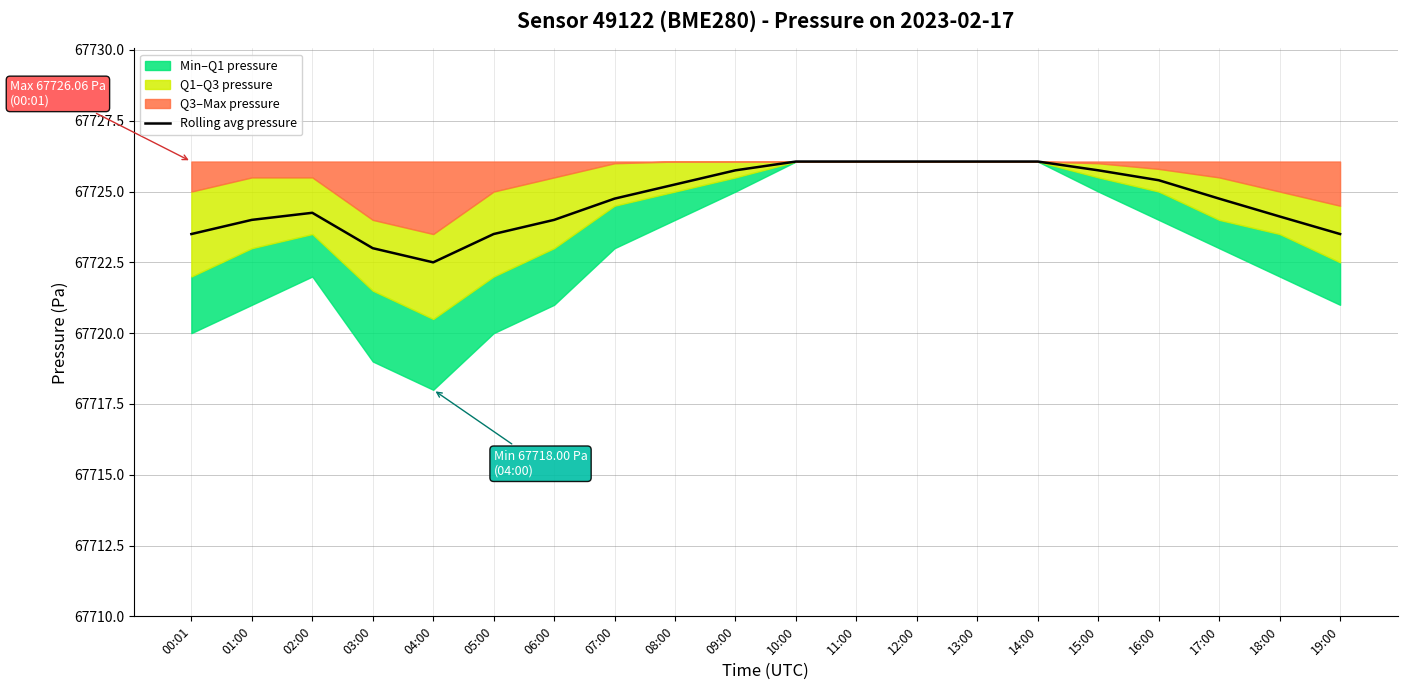

List the labels in order of value, largest first.

10:00, 11:00, 12:00, 13:00, 14:00, 09:00, 15:00, 16:00, 08:00, 07:00, 17:00, 02:00, 18:00, 01:00, 06:00, 00:01, 05:00, 19:00, 03:00, 04:00